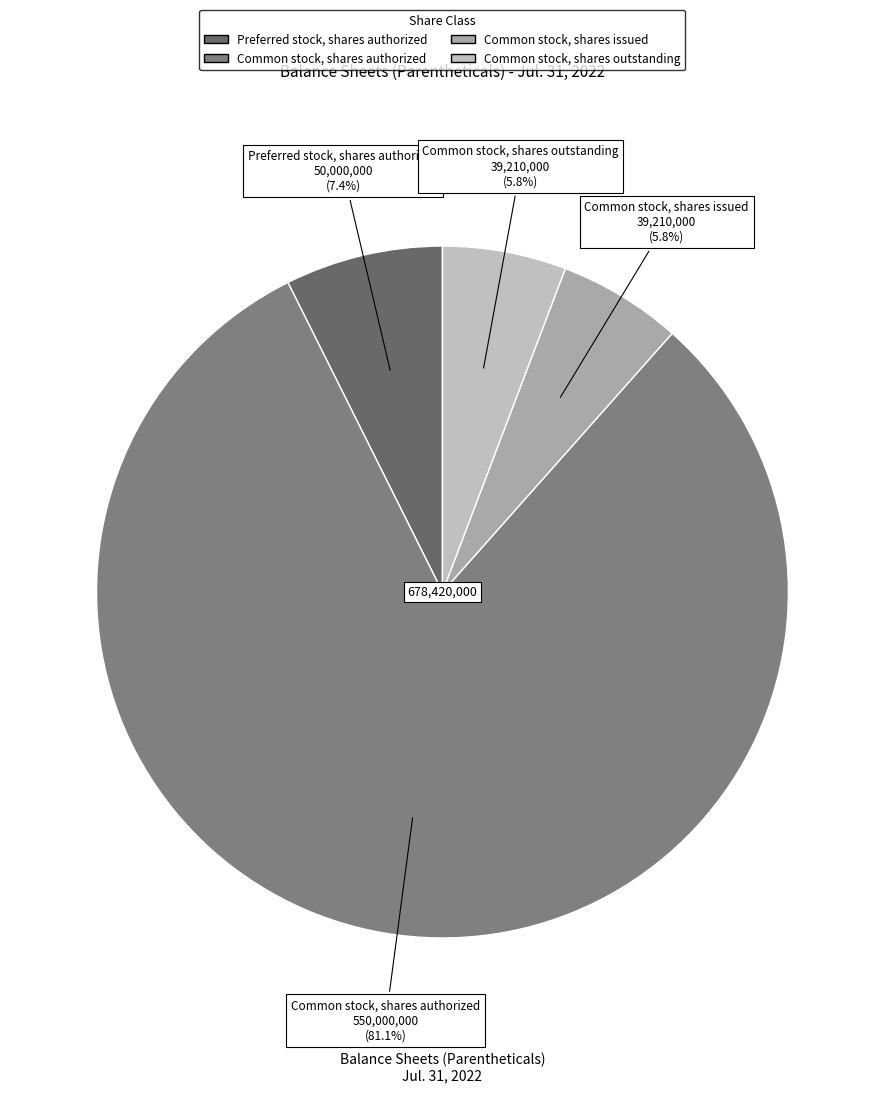

To the nearest percent, what is the difference between the largest and smallest slice percentages?

75%